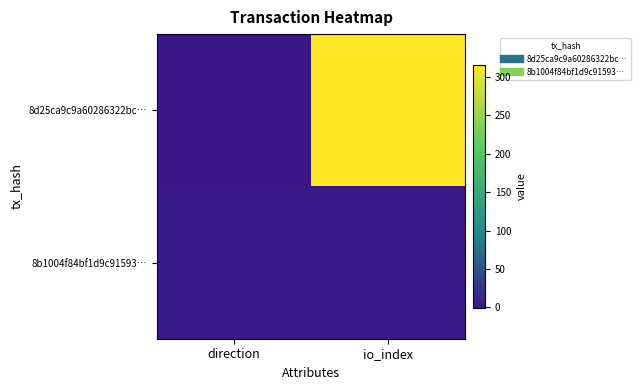

Between direction and io_index, which series saw the biggest shift?

8d25ca9c9a60286322bc…